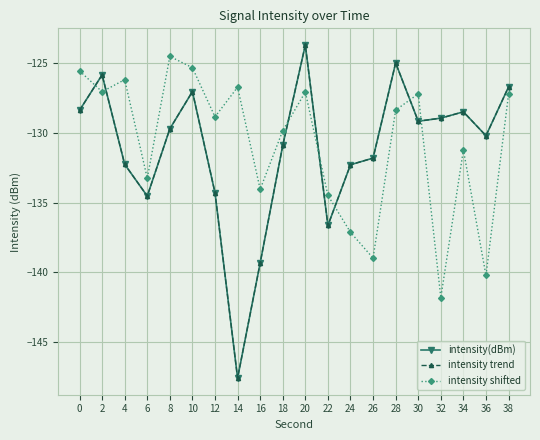

Is this an area chart (filled region under the line)?

No